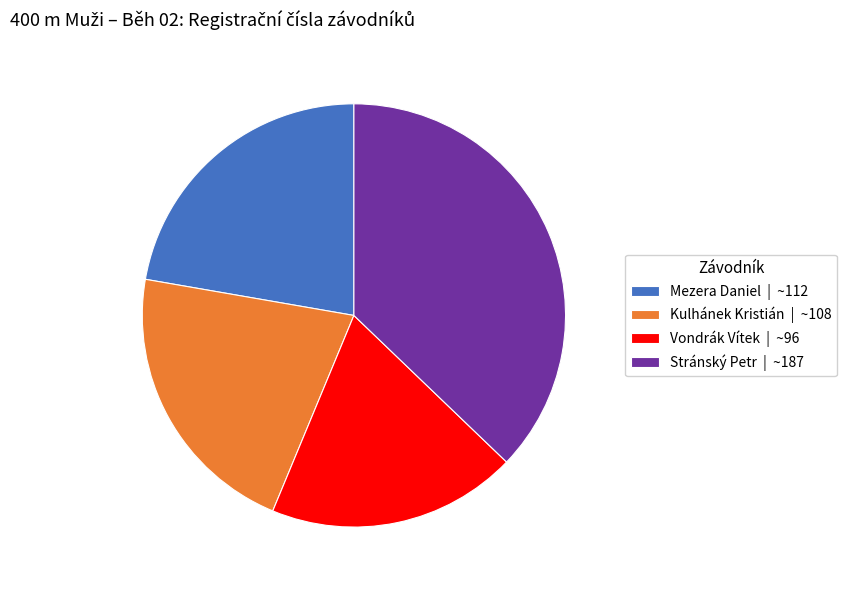

Count the number of slices in the pie.

4